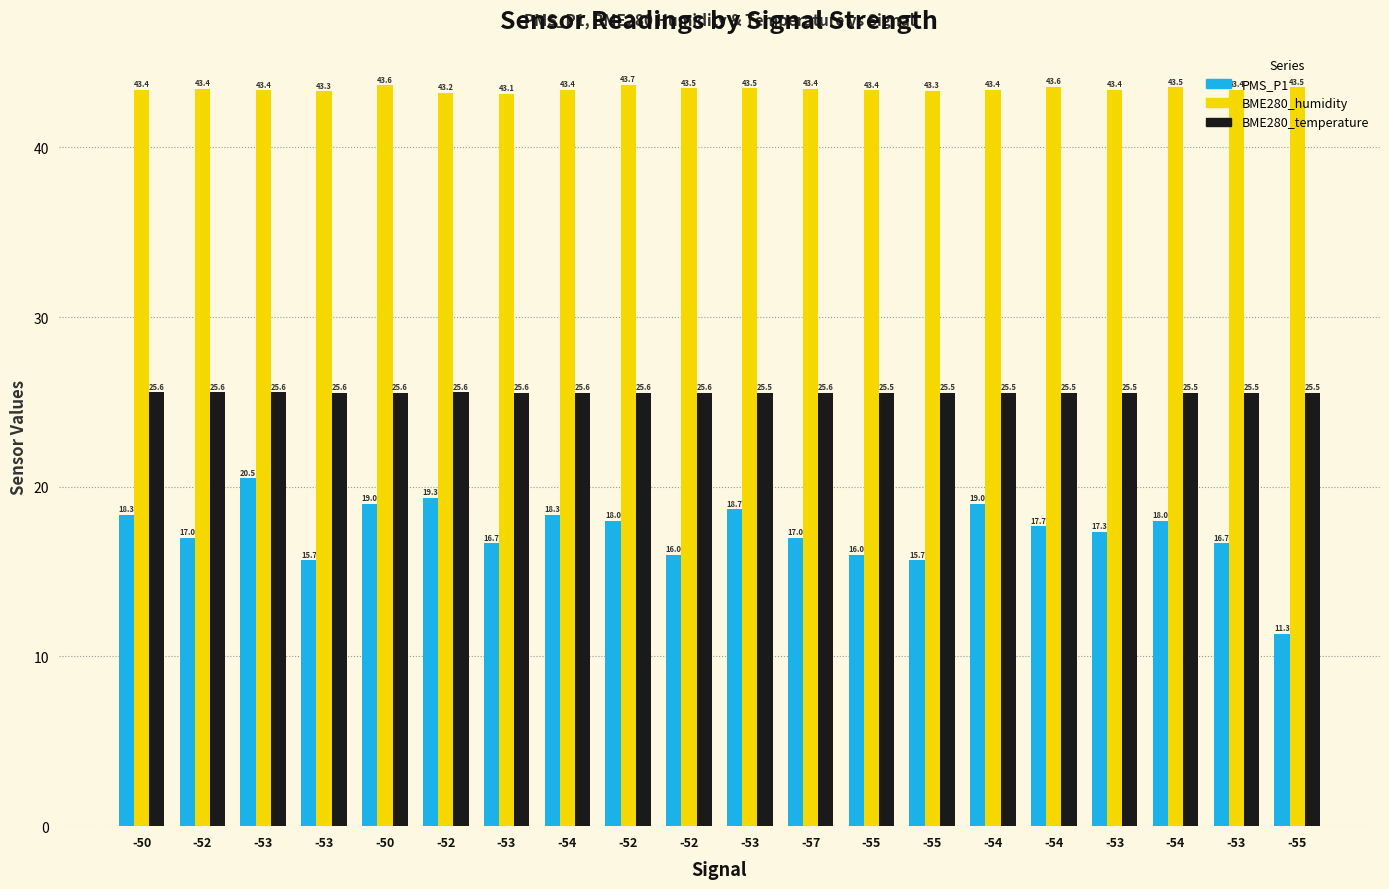

Does the chart contain any negative values?

No